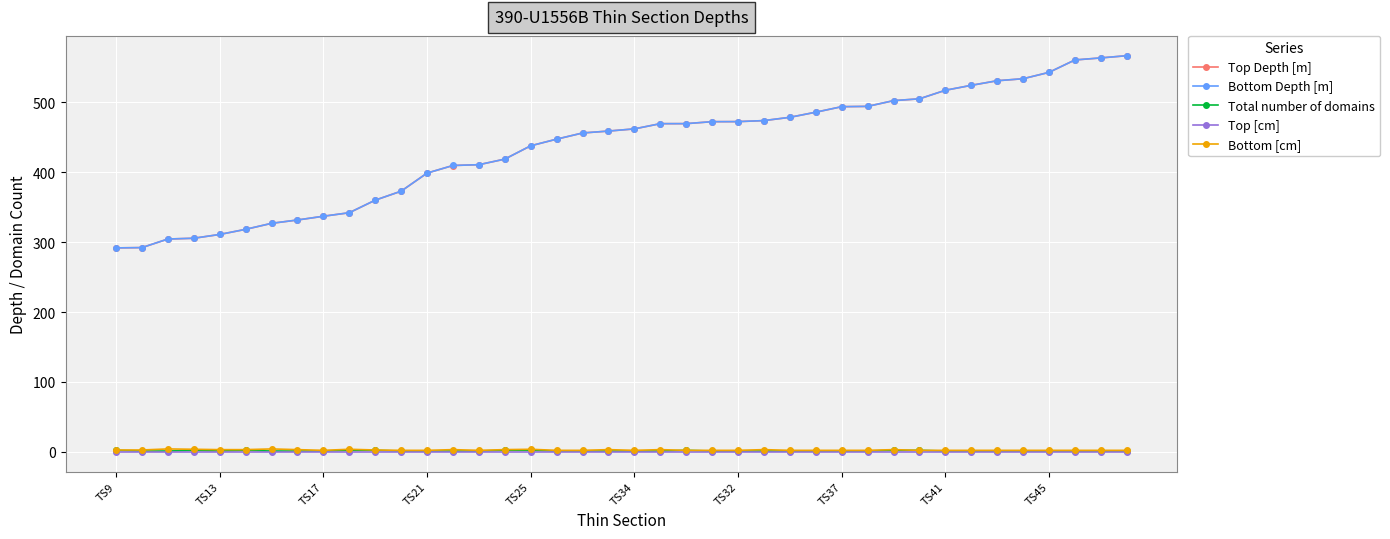

At how many categories does at least one series exceed 150?

40